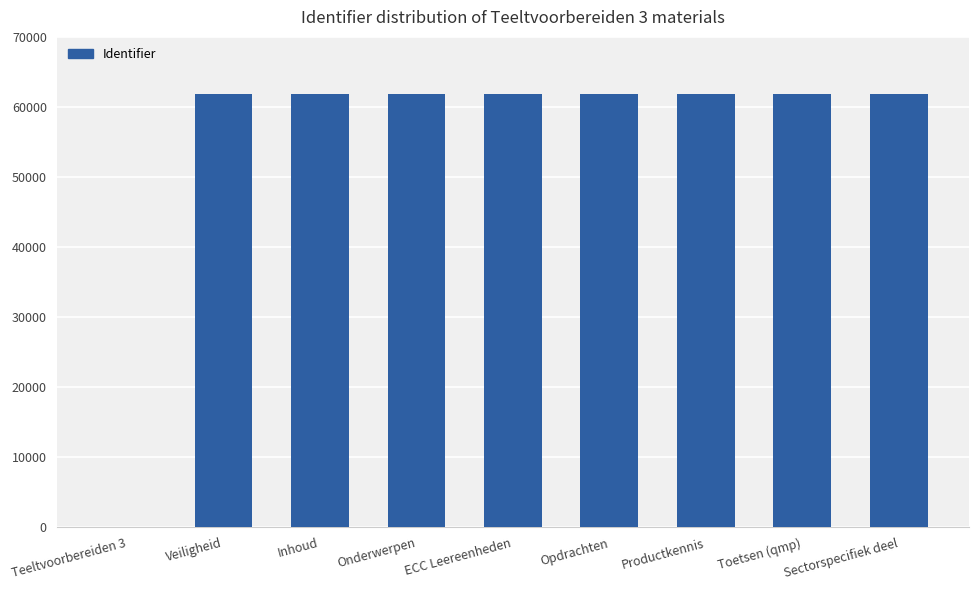

True or false: the data shows 61913 at Onderwerpen.

True